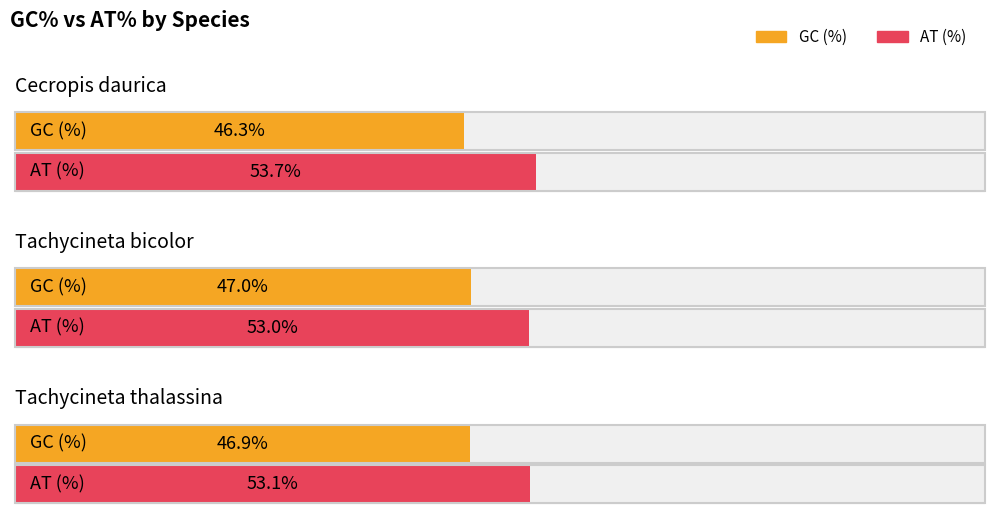

Reading left to right, what are all the values shown in this chart?

GC (%): Cecropis daurica=46.3	Tachycineta bicolor=47.0	Tachycineta thalassina=46.9
AT (%): Cecropis daurica=53.7	Tachycineta bicolor=53.0	Tachycineta thalassina=53.1